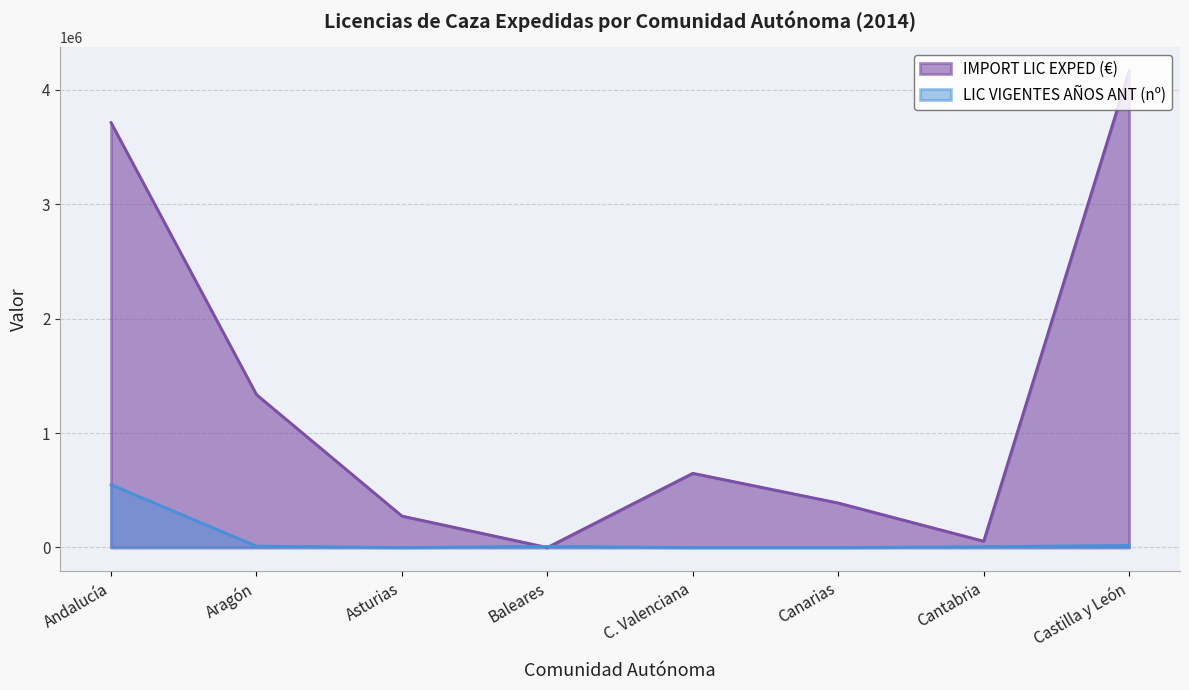

True or false: IMPORT LIC EXPED (€) and LIC VIGENTES AÑOS ANT (nº) intersect in this chart.

True